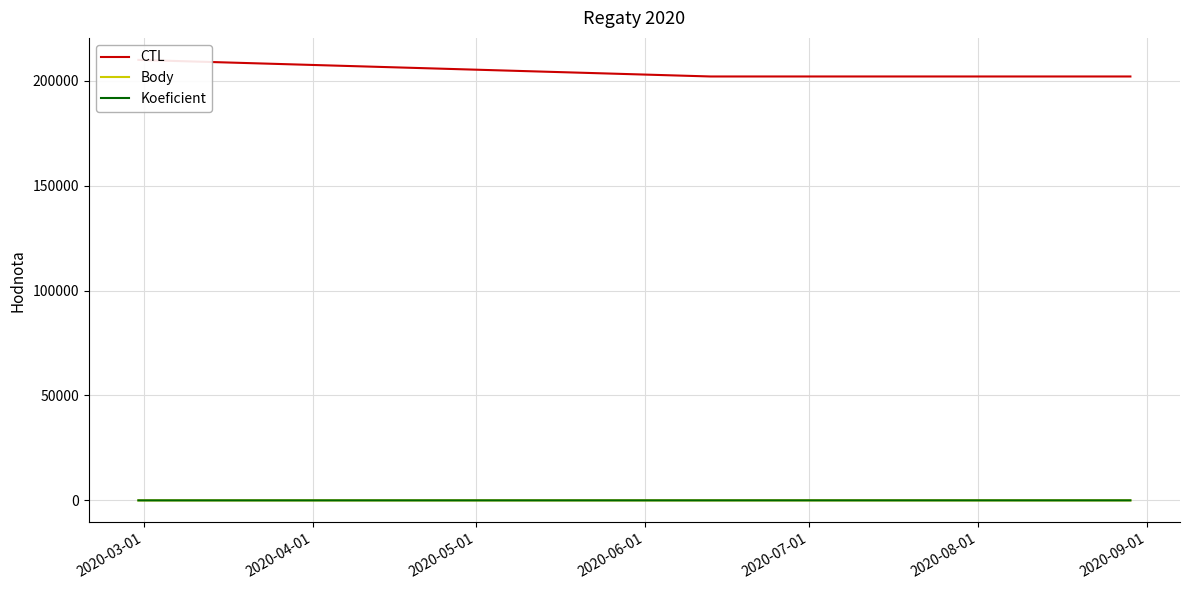

How many interior local peaks does the Koeficient series have?

1